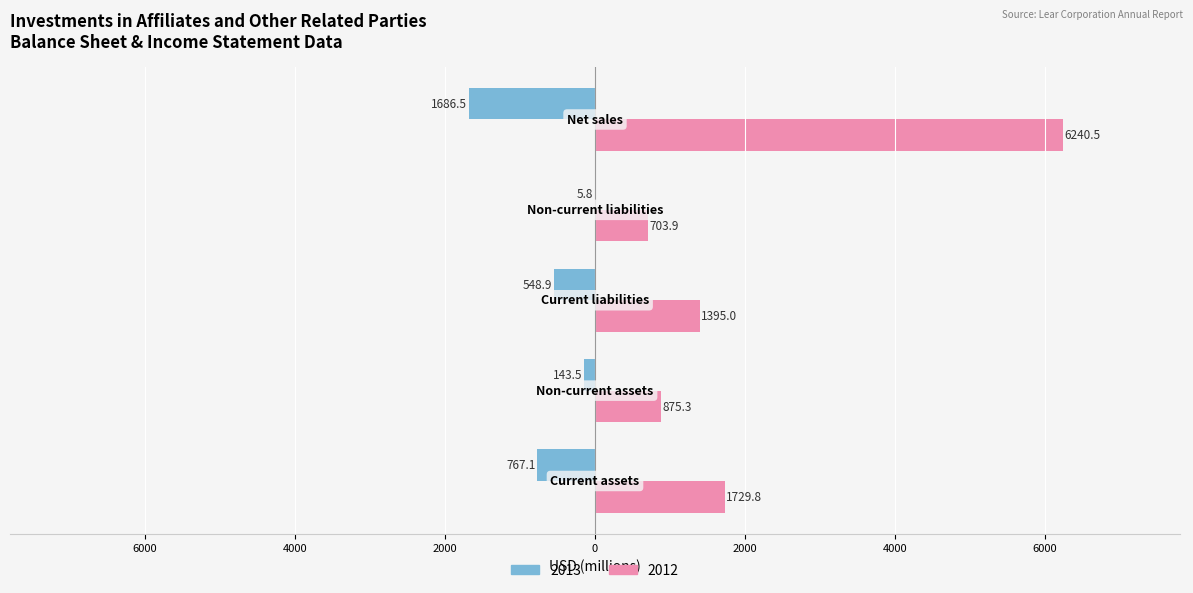

What are all the series names shown in the legend?

2013, 2012